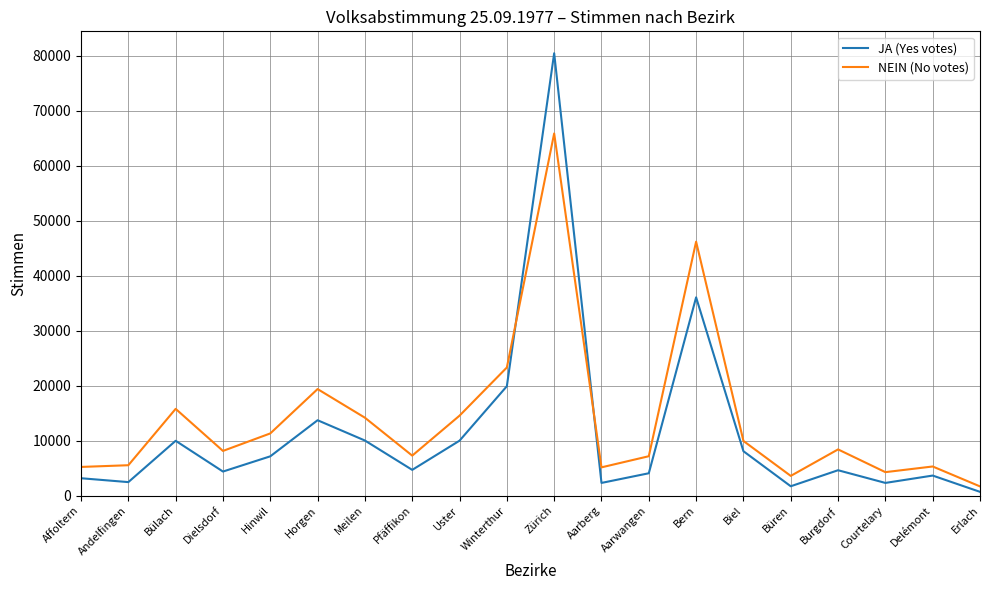

Which series has the largest total across all categories?

NEIN (No votes)